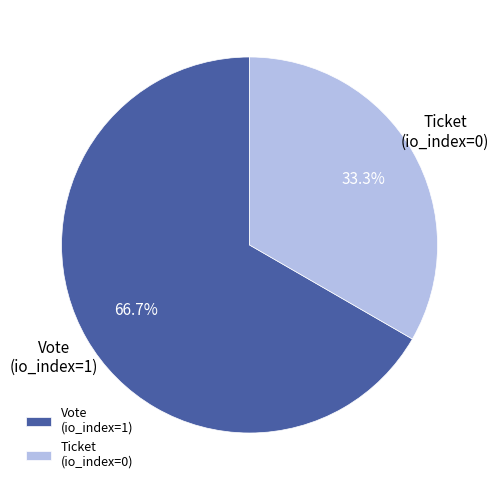

Which category has the biggest portion of the pie?

Vote (io_index=1)